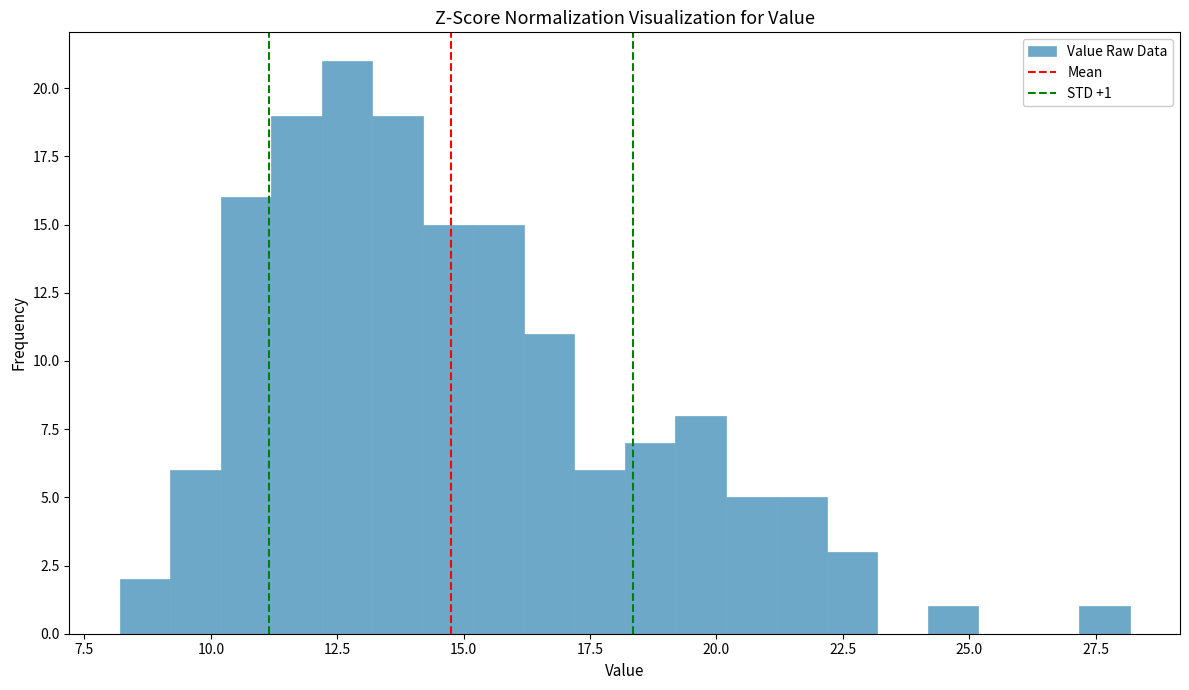

Around what value on the x-axis is the tallest bar? Give the approximate position of its centre, as read against the axis.

12.5